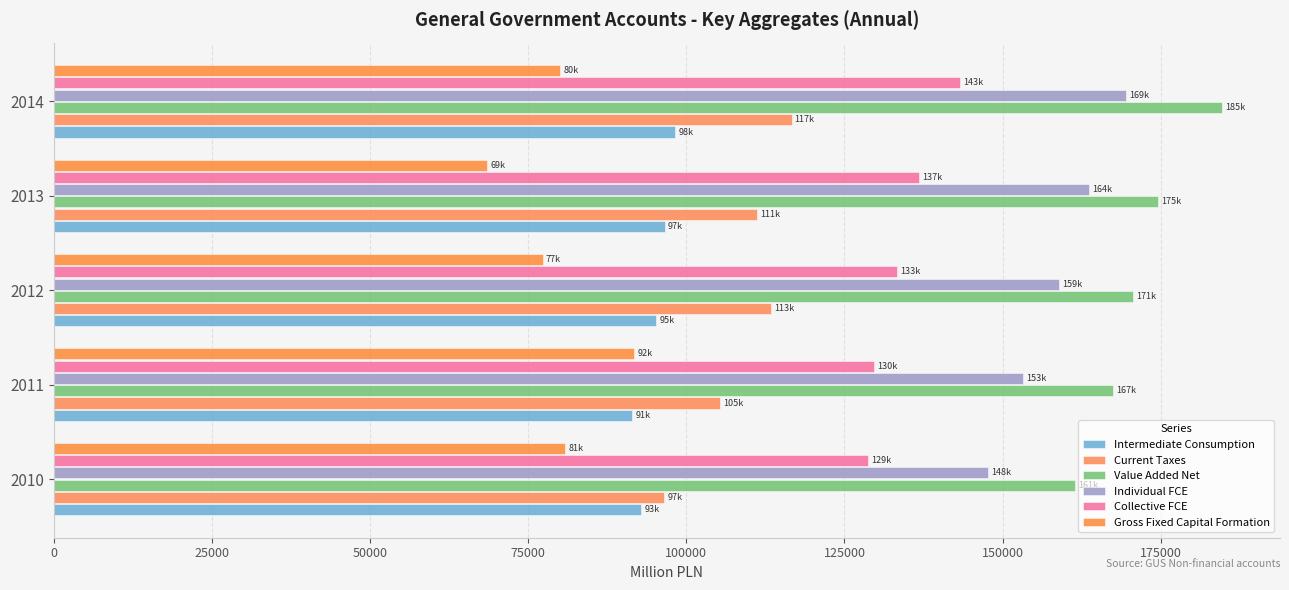

Count the number of categories in the chart.

5